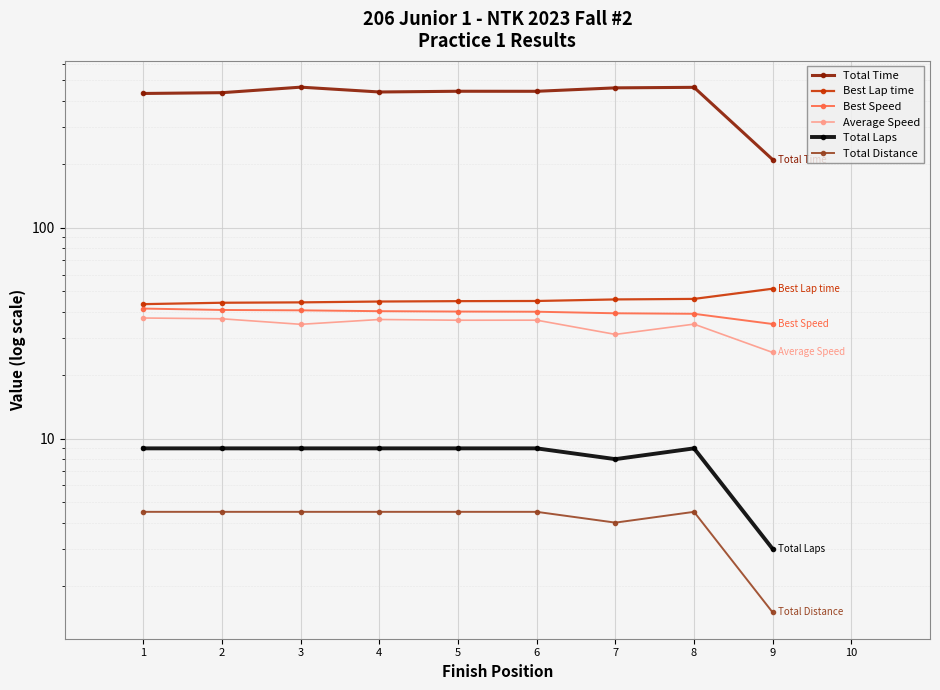

Which has a higher value, 3 or 1?

3